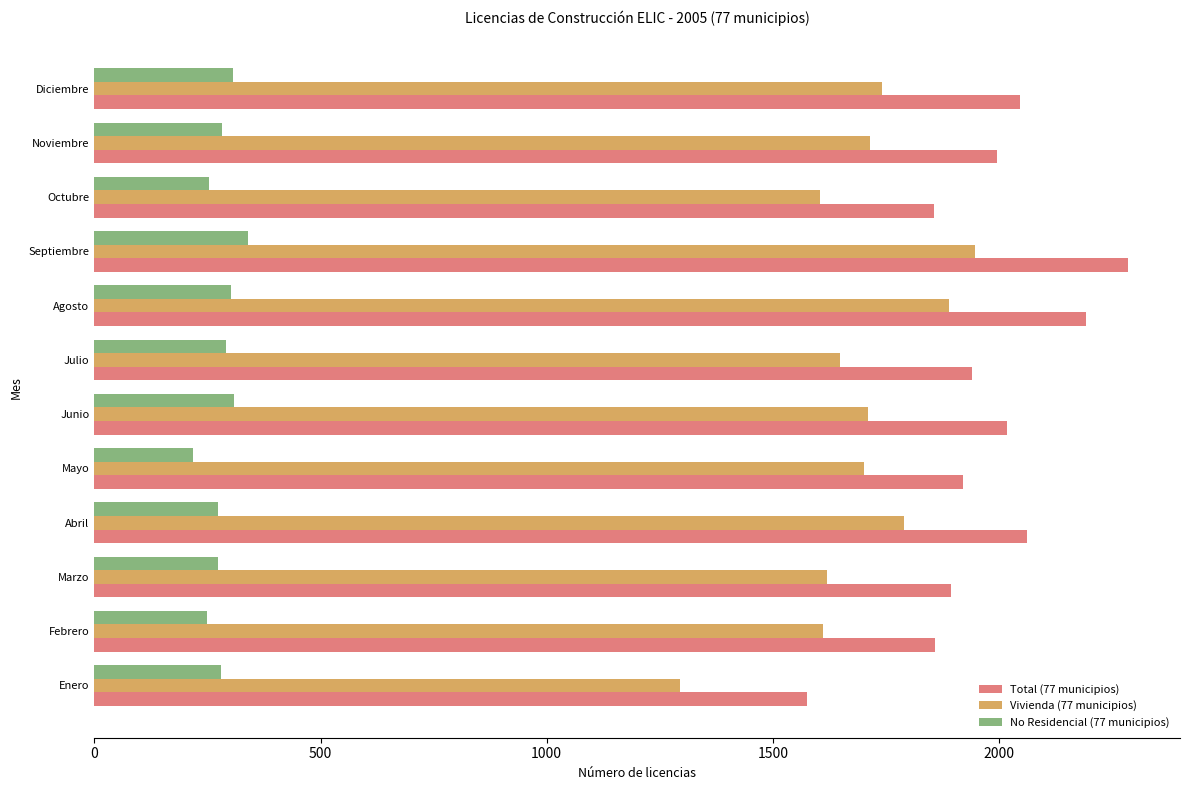

Which series has the largest range (max minus min)?

Total (77 municipios)